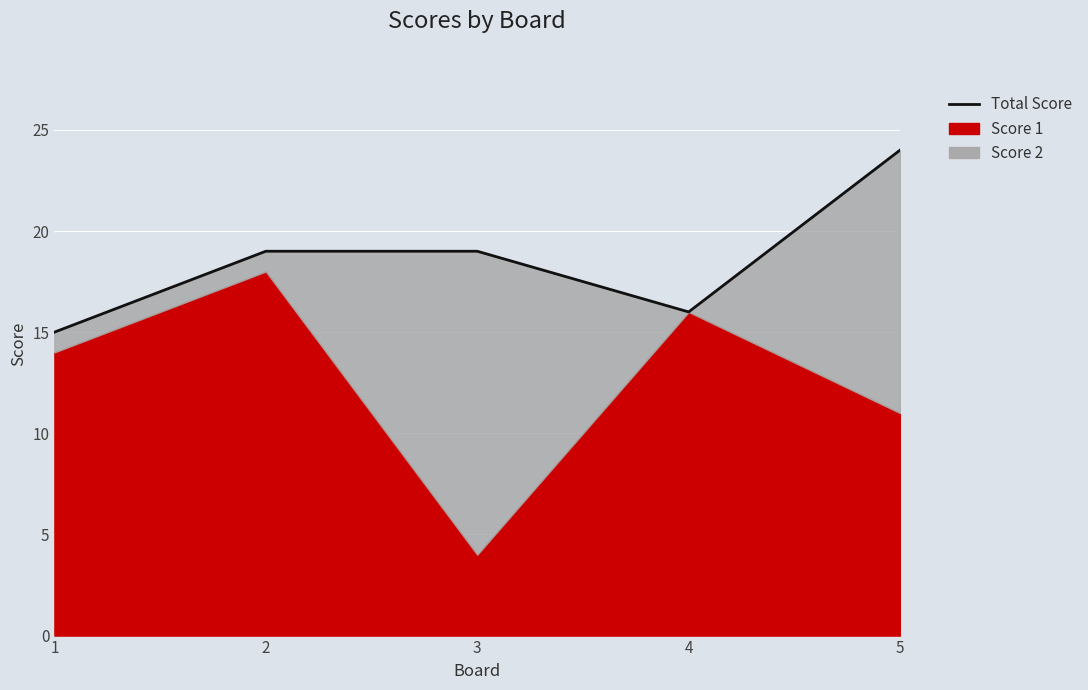

True or false: the data has more than 2 interior local peaks.

False